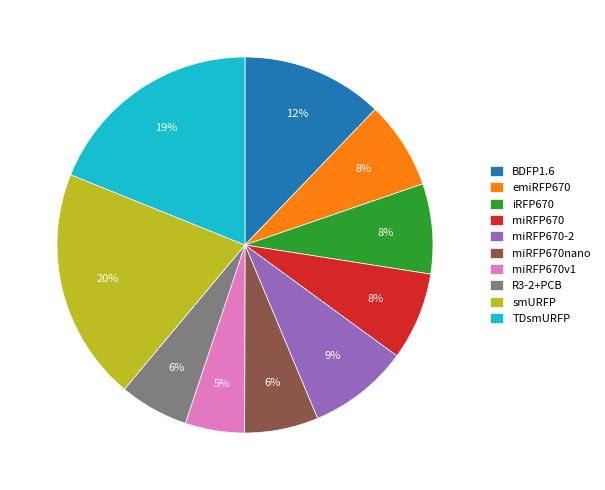

To the nearest percent, what is the difference between the largest and smallest slice percentages?

15%